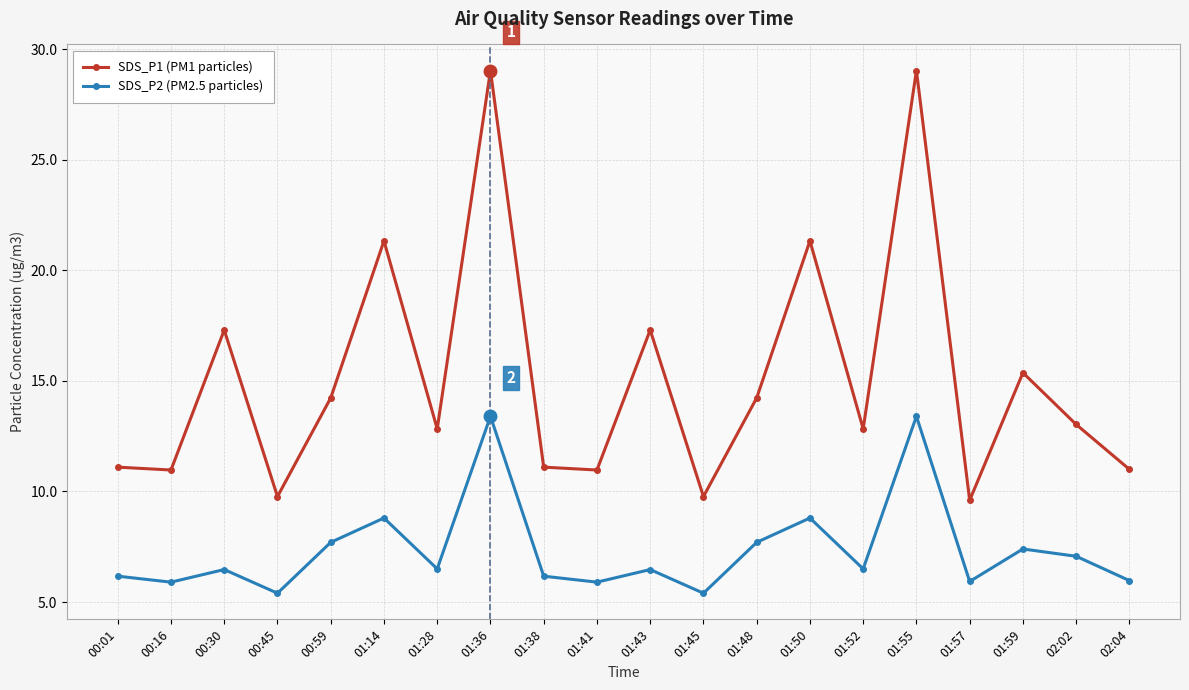

What is the smallest value displayed?

5.4